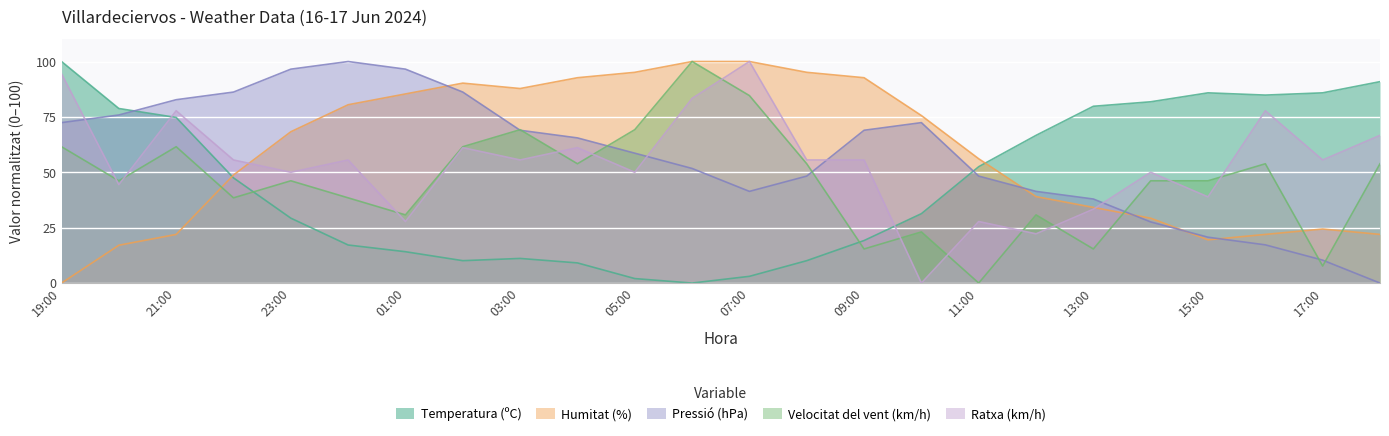

How many intersections are there between Ratxa (km/h) and Temperatura (ºC)?

2